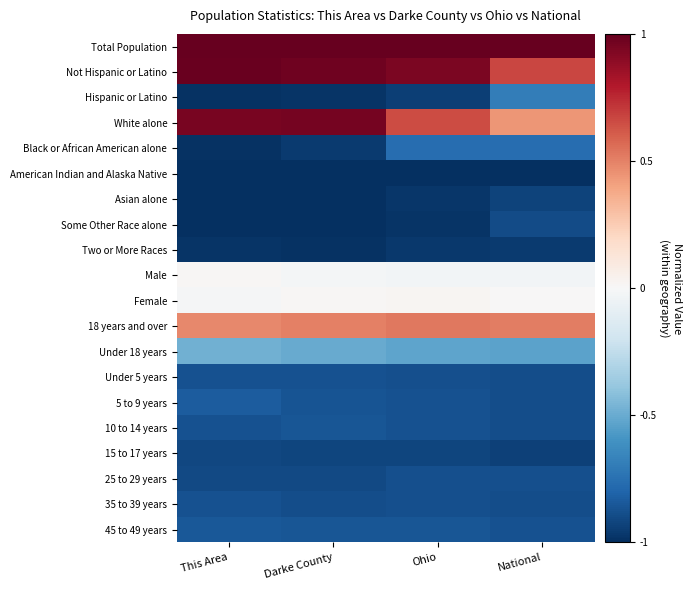

At how many categories does at least one series exceed 0?

4